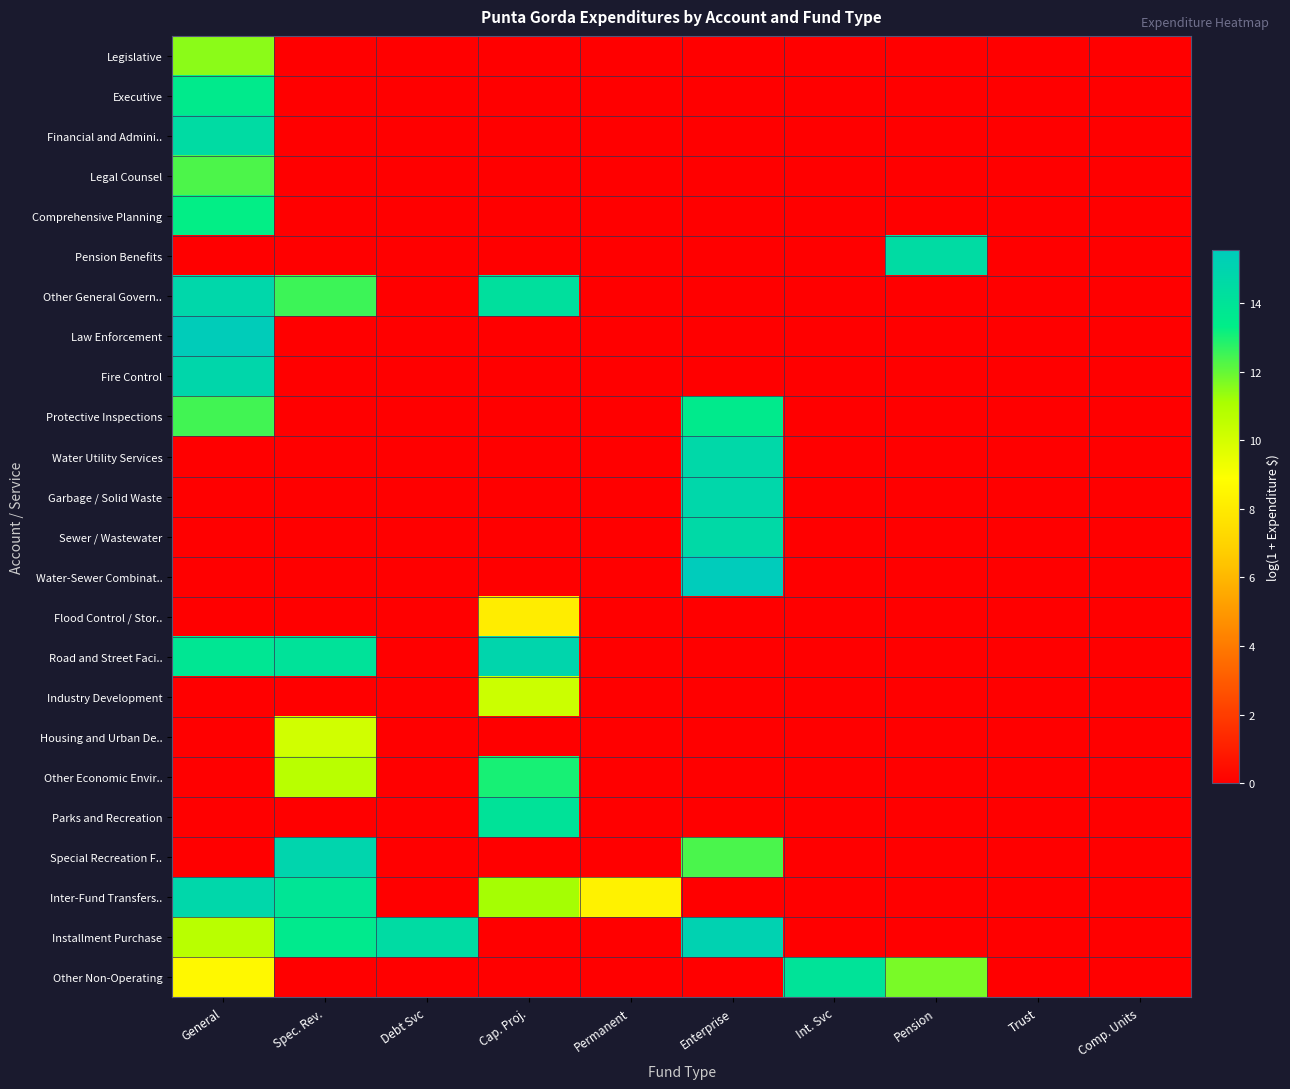

Reading right to left, transcribe all the data shown in this chart.

Legislative: Comp. Units=0.0	Trust=0.0	Pension=0.0	Int. Svc=0.0	Enterprise=0.0	Permanent=0.0	Cap. Proj.=0.0	Debt Svc=0.0	Spec. Rev.=0.0	General=11.5
Executive: Comp. Units=0.0	Trust=0.0	Pension=0.0	Int. Svc=0.0	Enterprise=0.0	Permanent=0.0	Cap. Proj.=0.0	Debt Svc=0.0	Spec. Rev.=0.0	General=13.5
Financial and Admini..: Comp. Units=0.0	Trust=0.0	Pension=0.0	Int. Svc=0.0	Enterprise=0.0	Permanent=0.0	Cap. Proj.=0.0	Debt Svc=0.0	Spec. Rev.=0.0	General=14.5
Legal Counsel: Comp. Units=0.0	Trust=0.0	Pension=0.0	Int. Svc=0.0	Enterprise=0.0	Permanent=0.0	Cap. Proj.=0.0	Debt Svc=0.0	Spec. Rev.=0.0	General=12.3
Comprehensive Planning: Comp. Units=0.0	Trust=0.0	Pension=0.0	Int. Svc=0.0	Enterprise=0.0	Permanent=0.0	Cap. Proj.=0.0	Debt Svc=0.0	Spec. Rev.=0.0	General=13.3
Pension Benefits: Comp. Units=0.0	Trust=0.0	Pension=14.5	Int. Svc=0.0	Enterprise=0.0	Permanent=0.0	Cap. Proj.=0.0	Debt Svc=0.0	Spec. Rev.=0.0	General=0.0
Other General Govern..: Comp. Units=0.0	Trust=0.0	Pension=0.0	Int. Svc=0.0	Enterprise=0.0	Permanent=0.0	Cap. Proj.=14.3	Debt Svc=0.0	Spec. Rev.=12.5	General=14.8
Law Enforcement: Comp. Units=0.0	Trust=0.0	Pension=0.0	Int. Svc=0.0	Enterprise=0.0	Permanent=0.0	Cap. Proj.=0.0	Debt Svc=0.0	Spec. Rev.=0.0	General=15.5
Fire Control: Comp. Units=0.0	Trust=0.0	Pension=0.0	Int. Svc=0.0	Enterprise=0.0	Permanent=0.0	Cap. Proj.=0.0	Debt Svc=0.0	Spec. Rev.=0.0	General=14.8
Protective Inspections: Comp. Units=0.0	Trust=0.0	Pension=0.0	Int. Svc=0.0	Enterprise=13.5	Permanent=0.0	Cap. Proj.=0.0	Debt Svc=0.0	Spec. Rev.=0.0	General=12.5
Water Utility Services: Comp. Units=0.0	Trust=0.0	Pension=0.0	Int. Svc=0.0	Enterprise=14.7	Permanent=0.0	Cap. Proj.=0.0	Debt Svc=0.0	Spec. Rev.=0.0	General=0.0
Garbage / Solid Waste: Comp. Units=0.0	Trust=0.0	Pension=0.0	Int. Svc=0.0	Enterprise=14.8	Permanent=0.0	Cap. Proj.=0.0	Debt Svc=0.0	Spec. Rev.=0.0	General=0.0
Sewer / Wastewater: Comp. Units=0.0	Trust=0.0	Pension=0.0	Int. Svc=0.0	Enterprise=14.6	Permanent=0.0	Cap. Proj.=0.0	Debt Svc=0.0	Spec. Rev.=0.0	General=0.0
Water-Sewer Combinat..: Comp. Units=0.0	Trust=0.0	Pension=0.0	Int. Svc=0.0	Enterprise=15.5	Permanent=0.0	Cap. Proj.=0.0	Debt Svc=0.0	Spec. Rev.=0.0	General=0.0
Flood Control / Stor..: Comp. Units=0.0	Trust=0.0	Pension=0.0	Int. Svc=0.0	Enterprise=0.0	Permanent=0.0	Cap. Proj.=8.1	Debt Svc=0.0	Spec. Rev.=0.0	General=0.0
Road and Street Faci..: Comp. Units=0.0	Trust=0.0	Pension=0.0	Int. Svc=0.0	Enterprise=0.0	Permanent=0.0	Cap. Proj.=14.9	Debt Svc=0.0	Spec. Rev.=14.1	General=13.8
Industry Development: Comp. Units=0.0	Trust=0.0	Pension=0.0	Int. Svc=0.0	Enterprise=0.0	Permanent=0.0	Cap. Proj.=10.2	Debt Svc=0.0	Spec. Rev.=0.0	General=0.0
Housing and Urban De..: Comp. Units=0.0	Trust=0.0	Pension=0.0	Int. Svc=0.0	Enterprise=0.0	Permanent=0.0	Cap. Proj.=0.0	Debt Svc=0.0	Spec. Rev.=10.1	General=0.0
Other Economic Envir..: Comp. Units=0.0	Trust=0.0	Pension=0.0	Int. Svc=0.0	Enterprise=0.0	Permanent=0.0	Cap. Proj.=13.0	Debt Svc=0.0	Spec. Rev.=10.7	General=0.0
Parks and Recreation: Comp. Units=0.0	Trust=0.0	Pension=0.0	Int. Svc=0.0	Enterprise=0.0	Permanent=0.0	Cap. Proj.=14.1	Debt Svc=0.0	Spec. Rev.=0.0	General=0.0
Special Recreation F..: Comp. Units=0.0	Trust=0.0	Pension=0.0	Int. Svc=0.0	Enterprise=12.3	Permanent=0.0	Cap. Proj.=0.0	Debt Svc=0.0	Spec. Rev.=14.9	General=0.0
Inter-Fund Transfers..: Comp. Units=0.0	Trust=0.0	Pension=0.0	Int. Svc=0.0	Enterprise=0.0	Permanent=8.3	Cap. Proj.=11.2	Debt Svc=0.0	Spec. Rev.=13.9	General=14.8
Installment Purchase: Comp. Units=0.0	Trust=0.0	Pension=0.0	Int. Svc=0.0	Enterprise=15.1	Permanent=0.0	Cap. Proj.=0.0	Debt Svc=14.5	Spec. Rev.=13.6	General=10.7
Other Non-Operating: Comp. Units=0.0	Trust=0.0	Pension=11.7	Int. Svc=14.0	Enterprise=0.0	Permanent=0.0	Cap. Proj.=0.0	Debt Svc=0.0	Spec. Rev.=0.0	General=8.6